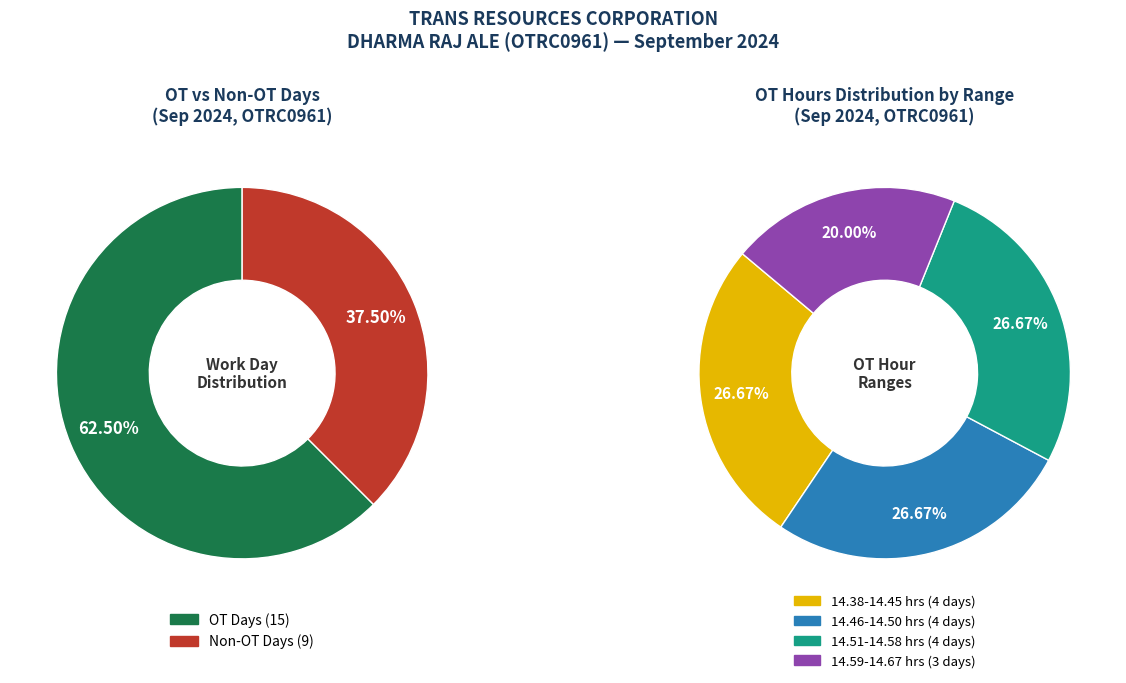

What portion of the pie excludes 4?

93.3%